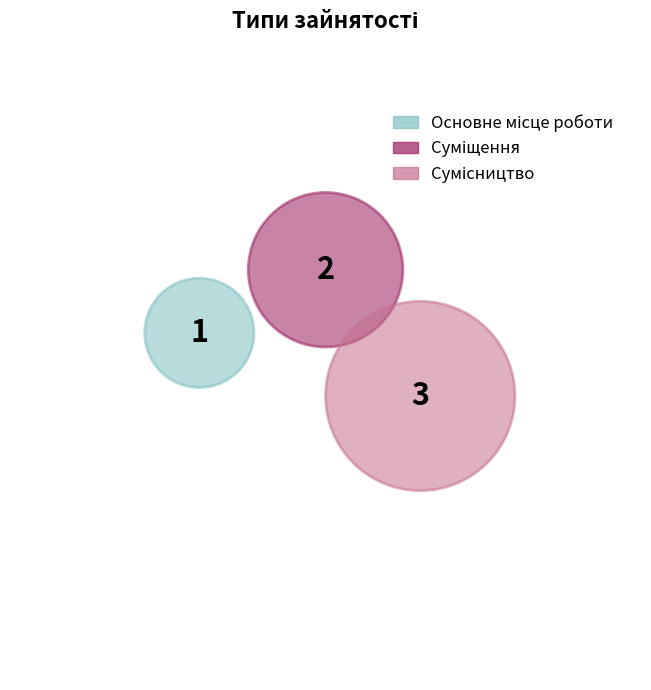

What is the largest slice in the pie chart?

Сумісництво